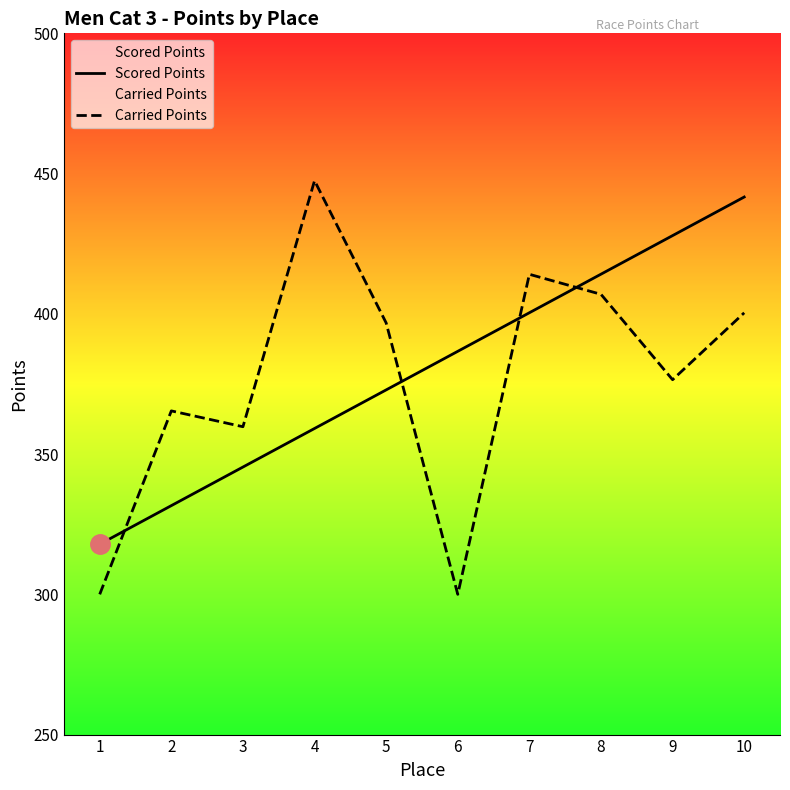

True or false: Carried Points has a value of 376.5 at 9.

True